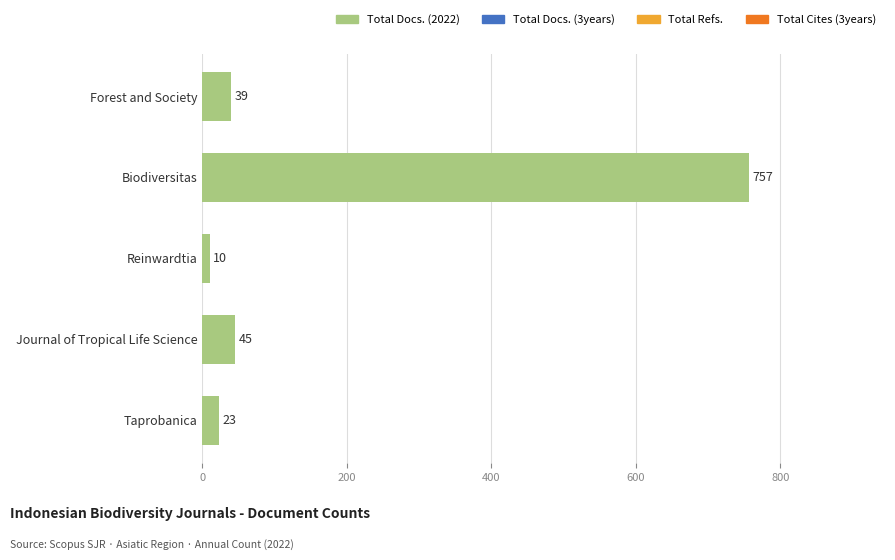

Is it true that the value at Forest and Society is 39?

True